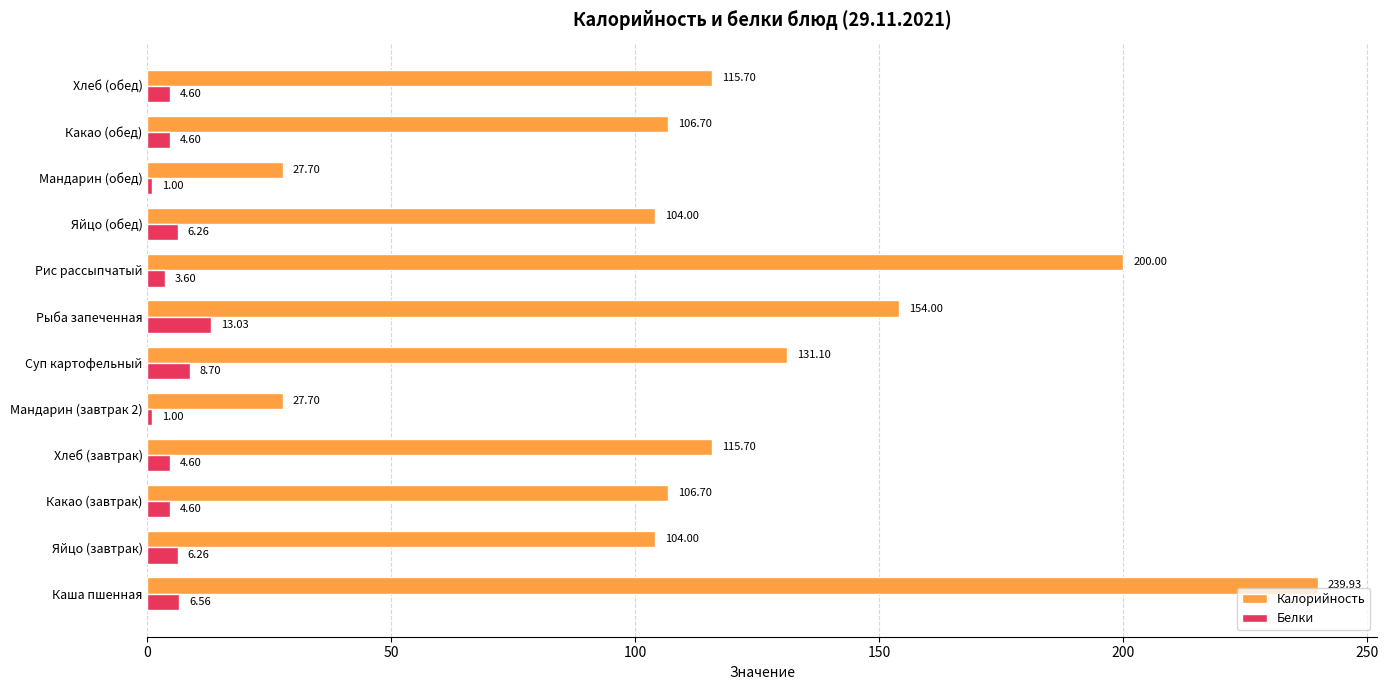

What is the spread (max minus min) of values at Яйцо (обед)?

97.7